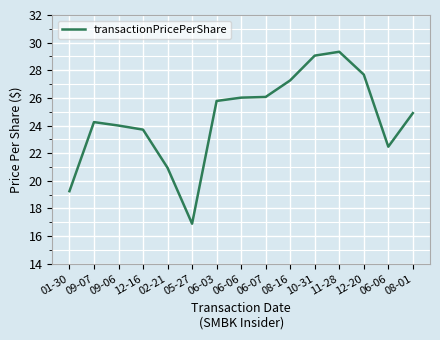

Between 02-21 and 01-30, which is larger?

02-21